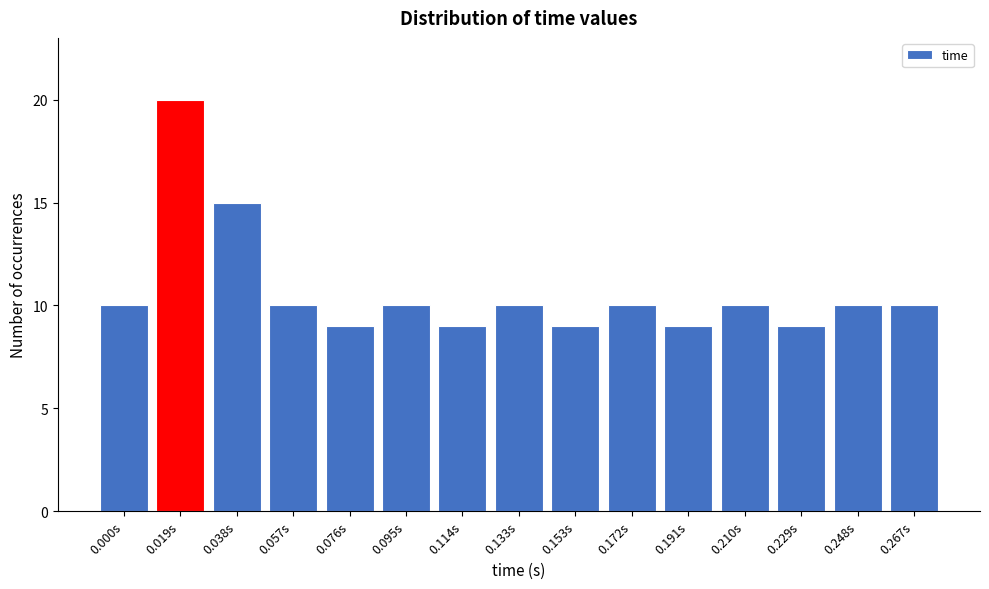

Reading right to left, what are all the values shown in this chart?

10	10	9	10	9	10	9	10	9	10	9	10	15	20	10